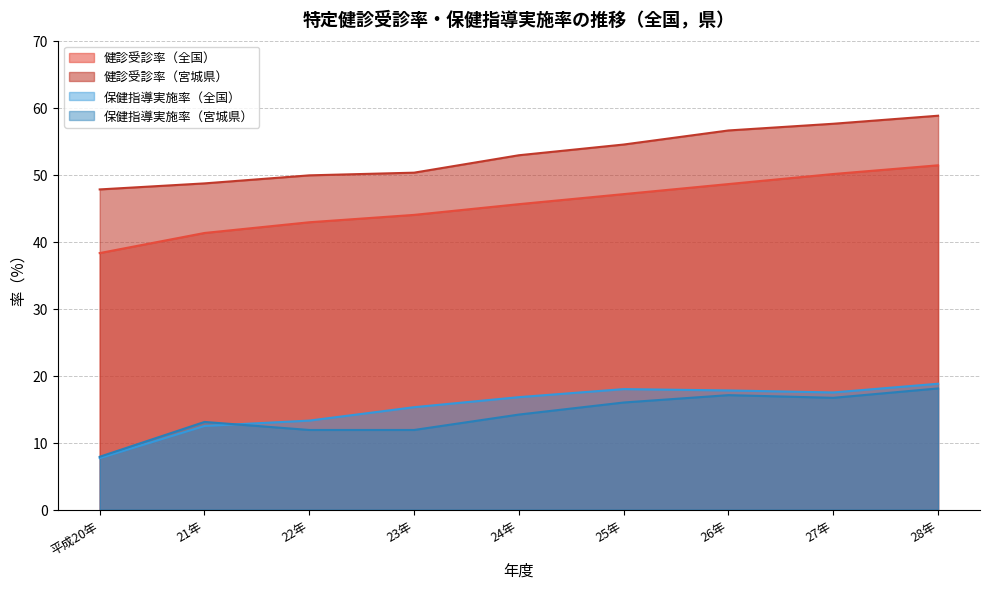

What are all the series names shown in the legend?

健診受診率（全国）, 健診受診率（宮城県）, 保健指導実施率（全国）, 保健指導実施率（宮城県）